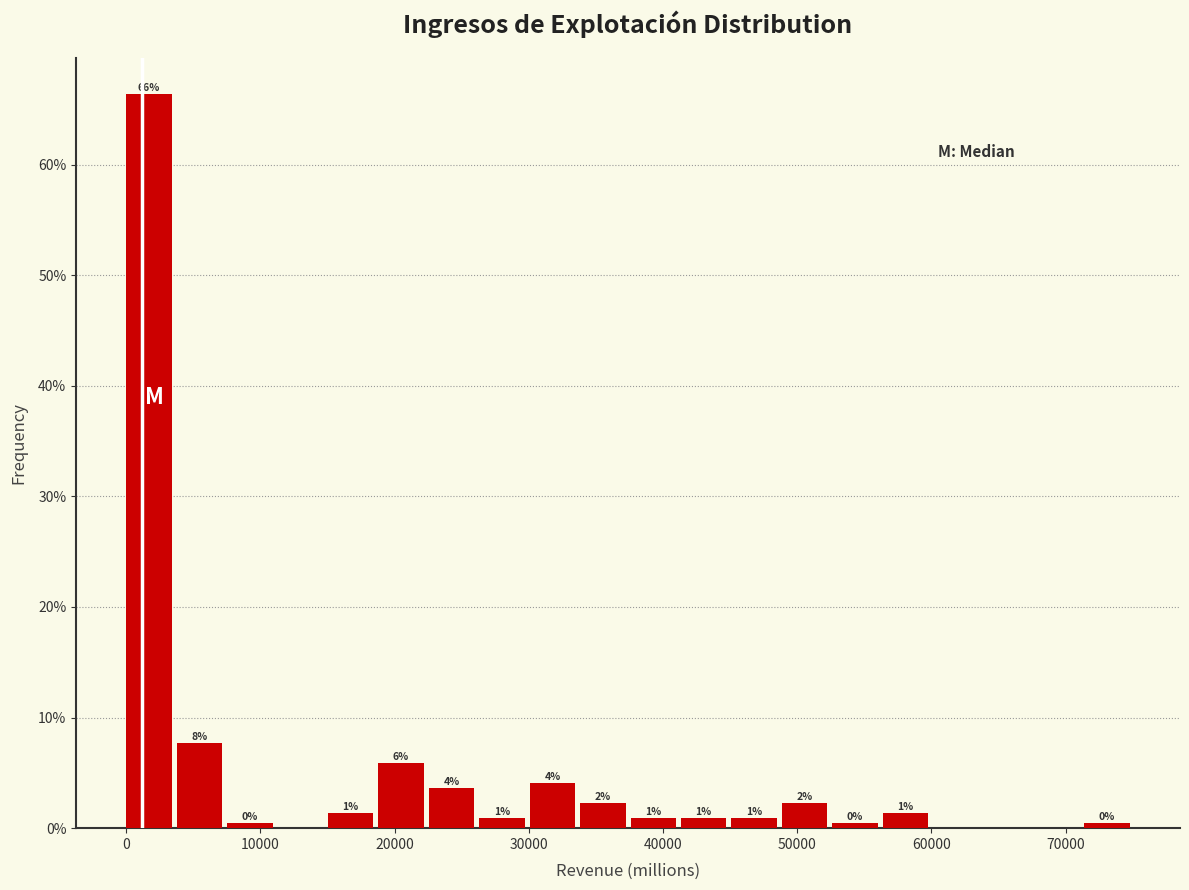

Around what value on the x-axis is the tallest bar? Give the approximate position of its centre, as read against the axis.

2000